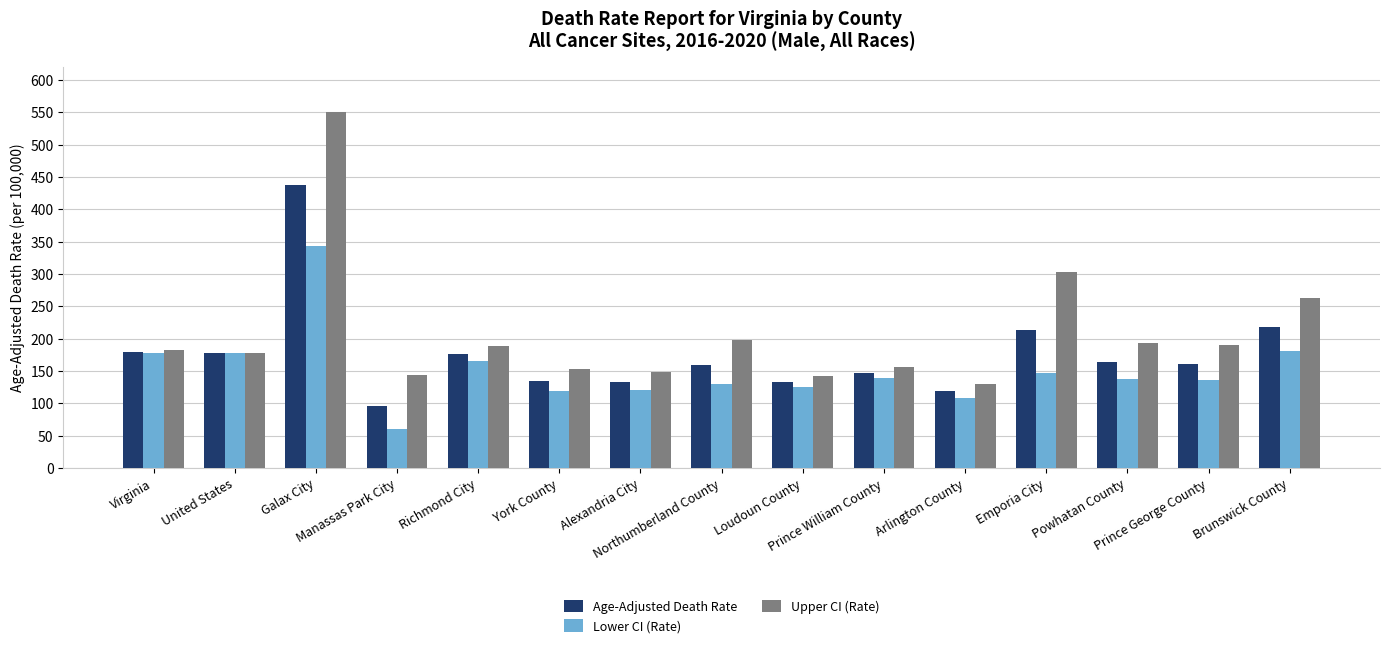

Rank the series at Richmond City from lowest to highest value.

Lower CI (Rate), Age-Adjusted Death Rate, Upper CI (Rate)